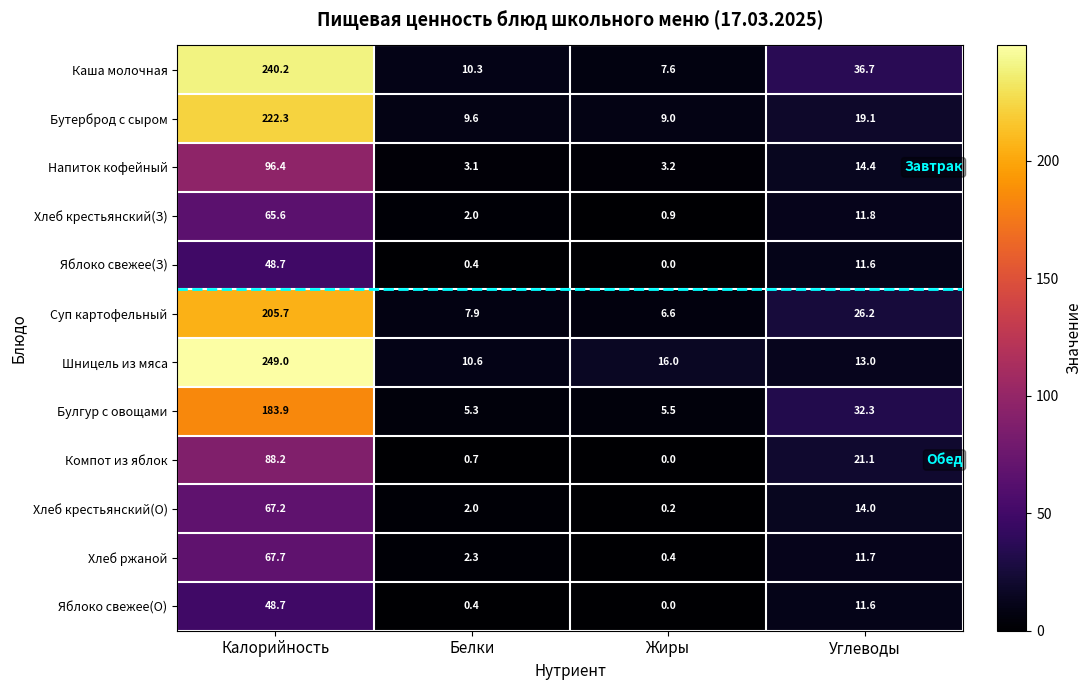

What is the total value across all series at Жиры?

49.4